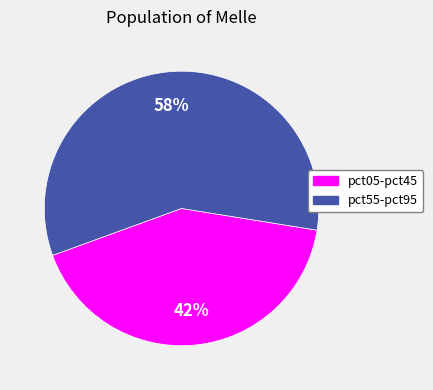

To the nearest percent, what is the average slice percentage?

50%